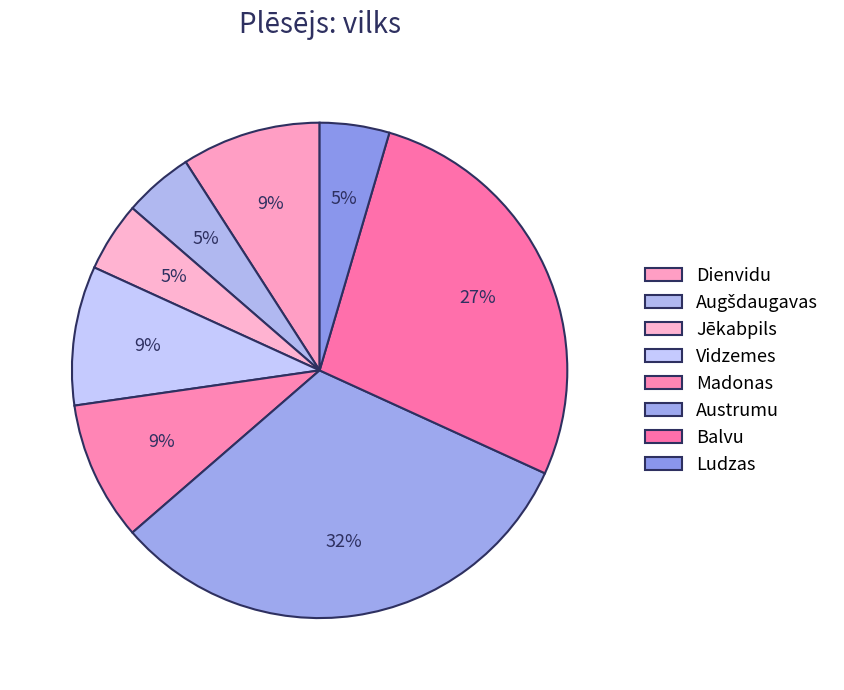

How many slices are in this pie chart?

8